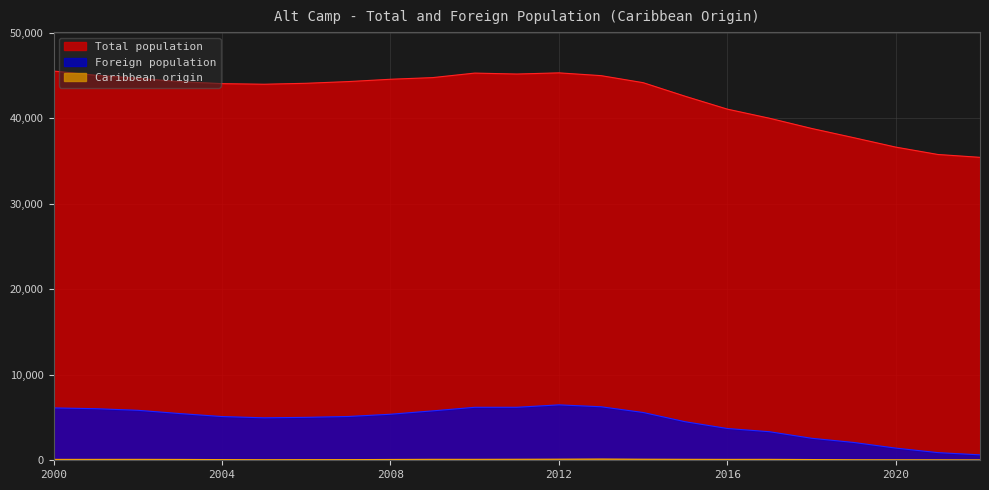

True or false: Foreign population has a value of 9701 at 2003.

False